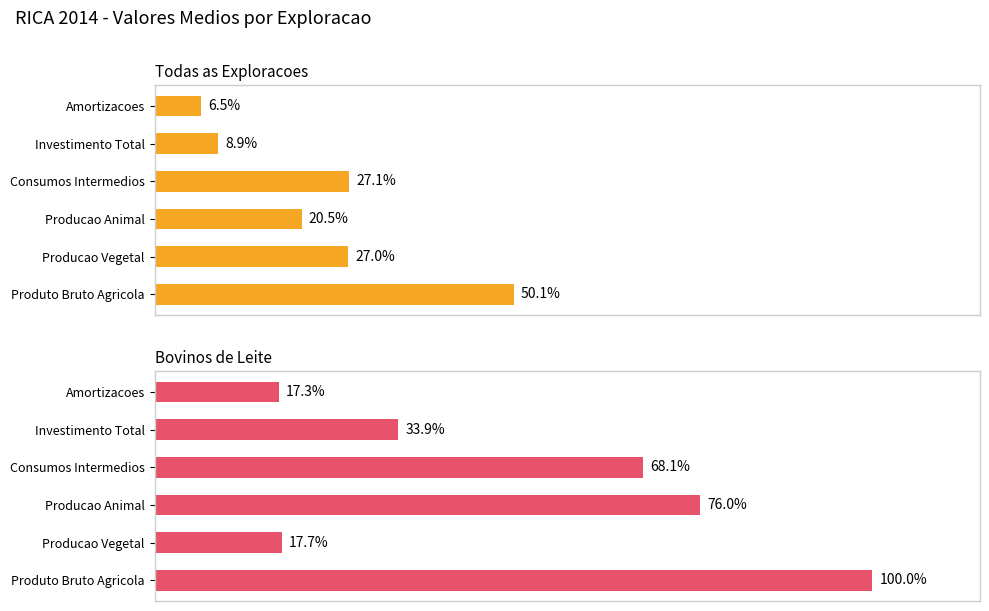

How many groups of bars are there?

6